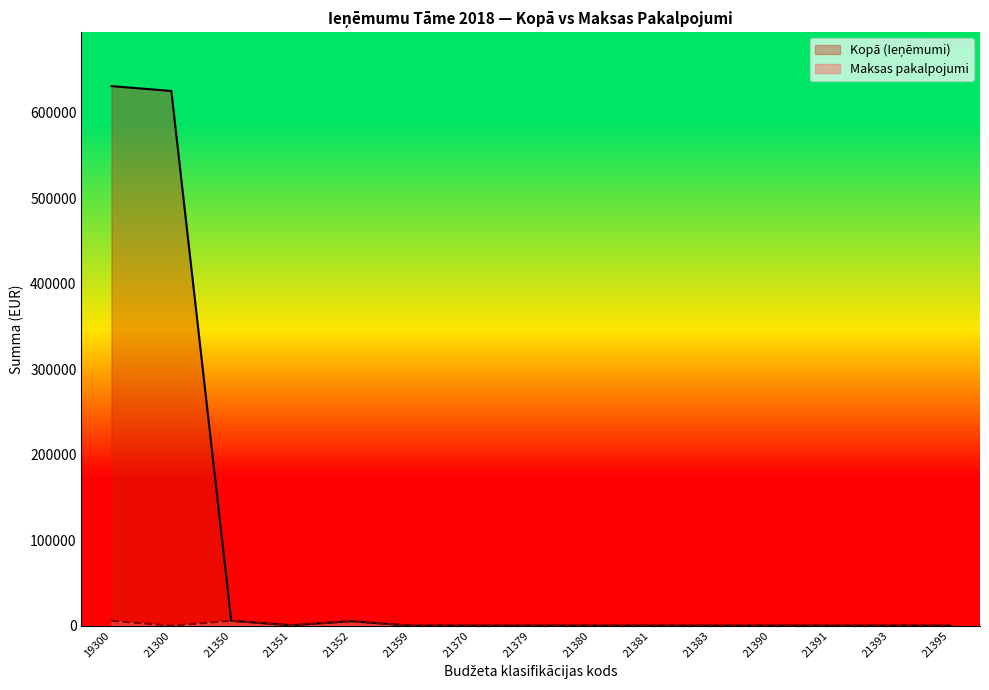

What is the value of the Maksas pakalpojumi point at the 4th from the left?

450